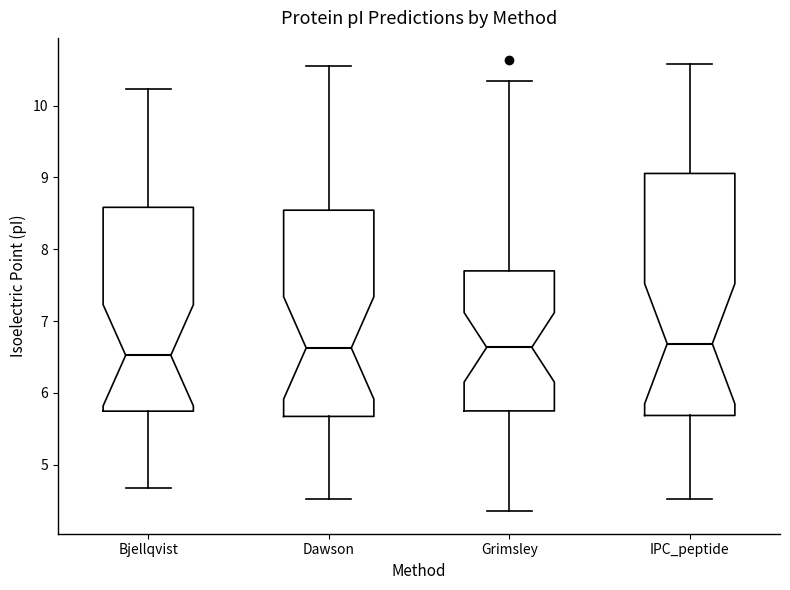

Reading left to right, transcribe this box plot: for each box, give where its median line is, the range the box spans, and where its two whiskers end, as read against the y-axis. The values are not printed on the chart, so give them approximately, as read against the axis.

Bjellqvist: median 6.5, box 5.7 to 8.6, whiskers 4.7 to 10.2
Dawson: median 6.6, box 5.7 to 8.5, whiskers 4.5 to 10.6
Grimsley: median 6.6, box 5.8 to 7.7, whiskers 4.4 to 10.3
IPC_peptide: median 6.7, box 5.7 to 9.1, whiskers 4.5 to 10.6